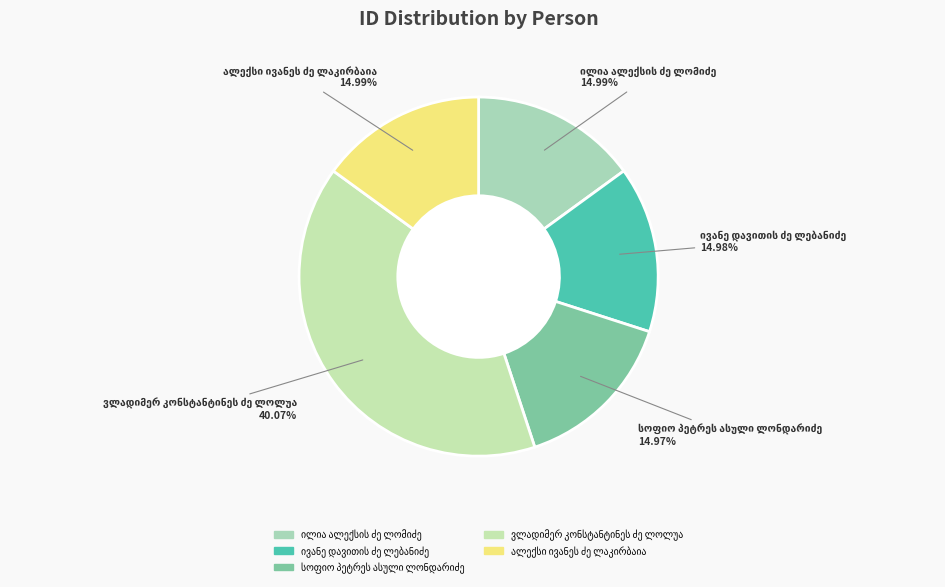

How many segments does this pie chart have?

5